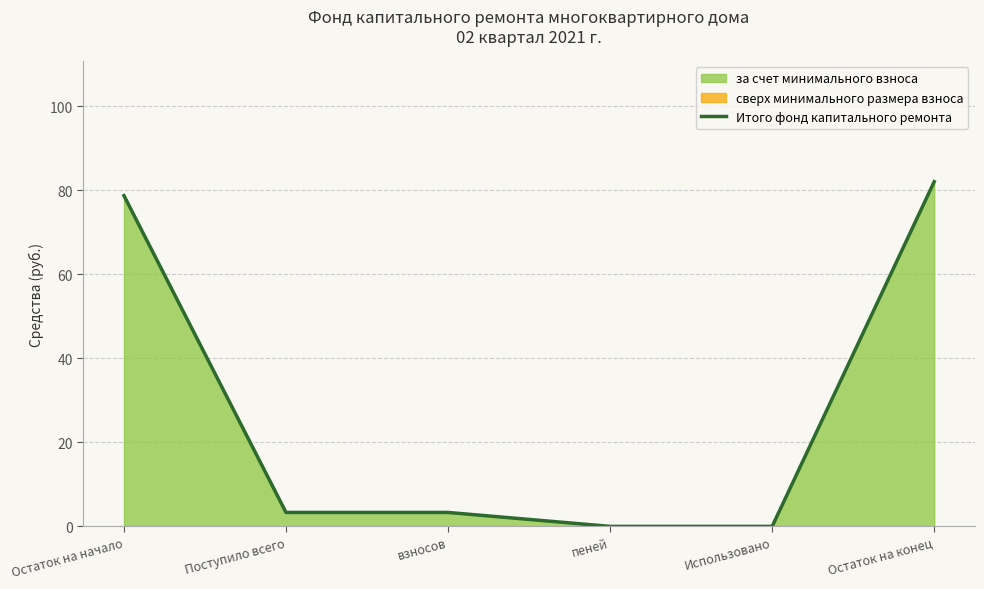

True or false: the data has more than 2 interior local peaks.

False